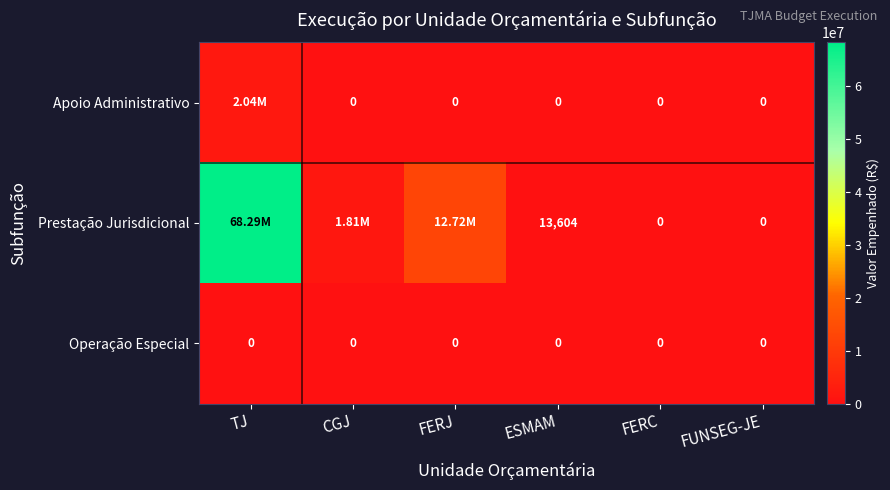

How many positive values does the Prestação Jurisdicional series have?

4